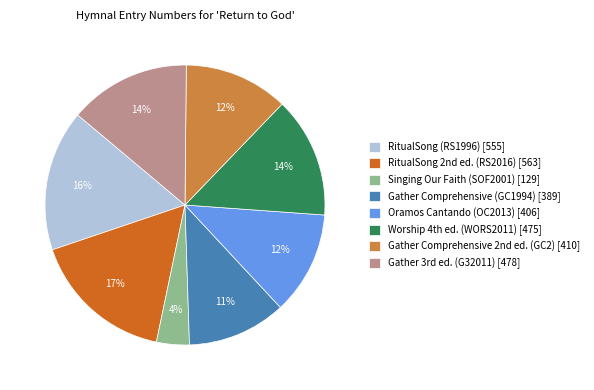

Does any single category account for the majority?

No